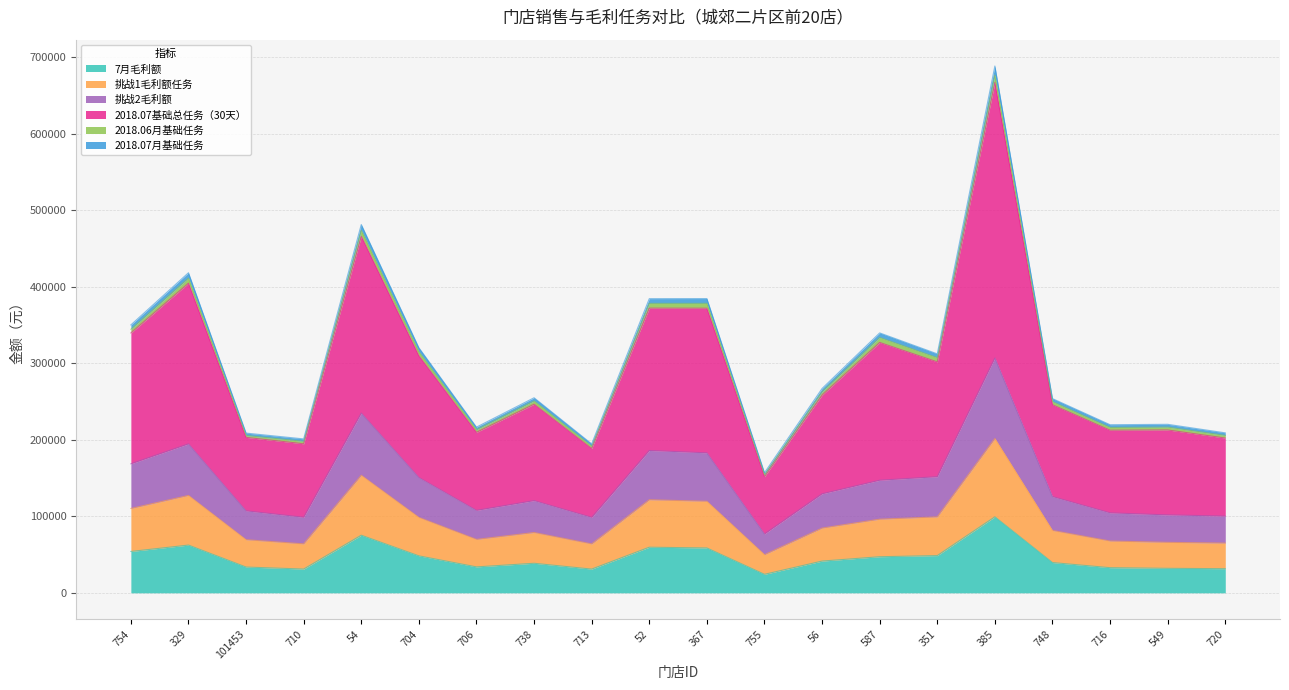

At how many categories does at least one series exceed 402367?

3